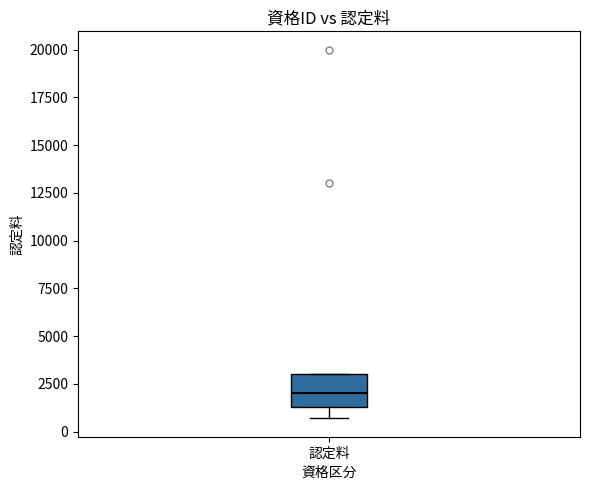

Where is the lower edge of the box for 認定料 on the y-axis? The values are not printed on the chart, so give them approximately, as read against the axis.

1500